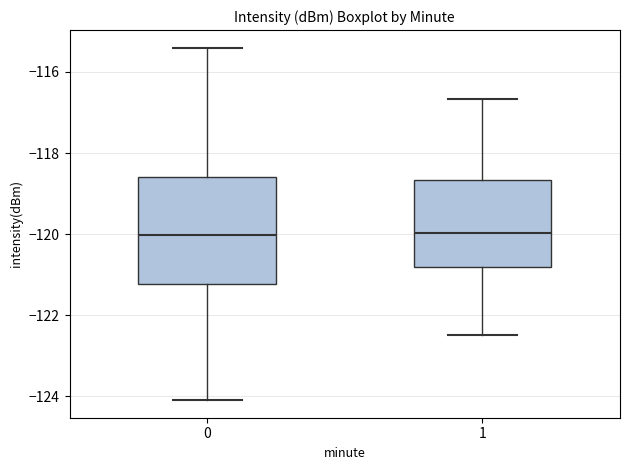

Reading left to right, transcribe this box plot: for each box, give where its median line is, the range the box spans, and where its two whiskers end, as read against the y-axis. The values are not printed on the chart, so give them approximately, as read against the axis.

0: median -120.0, box -121.2 to -118.6, whiskers -124.0 to -115.4
1: median -120.0, box -120.8 to -118.6, whiskers -122.4 to -116.6